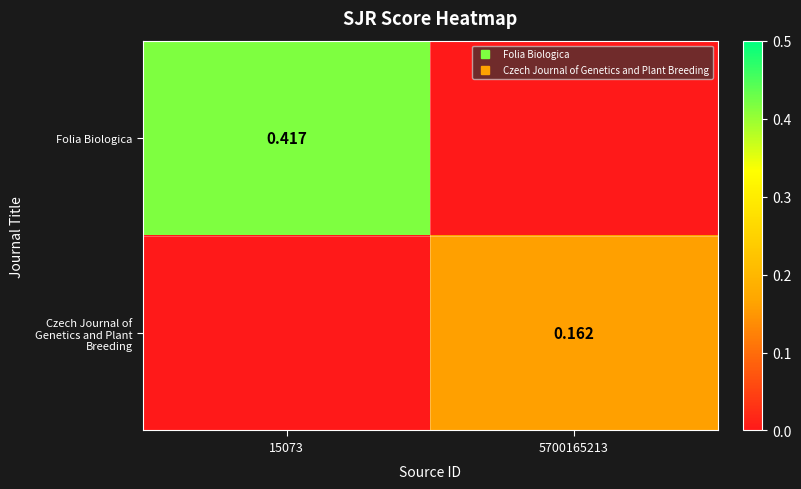

Which series has the largest total across all categories?

Folia Biologica